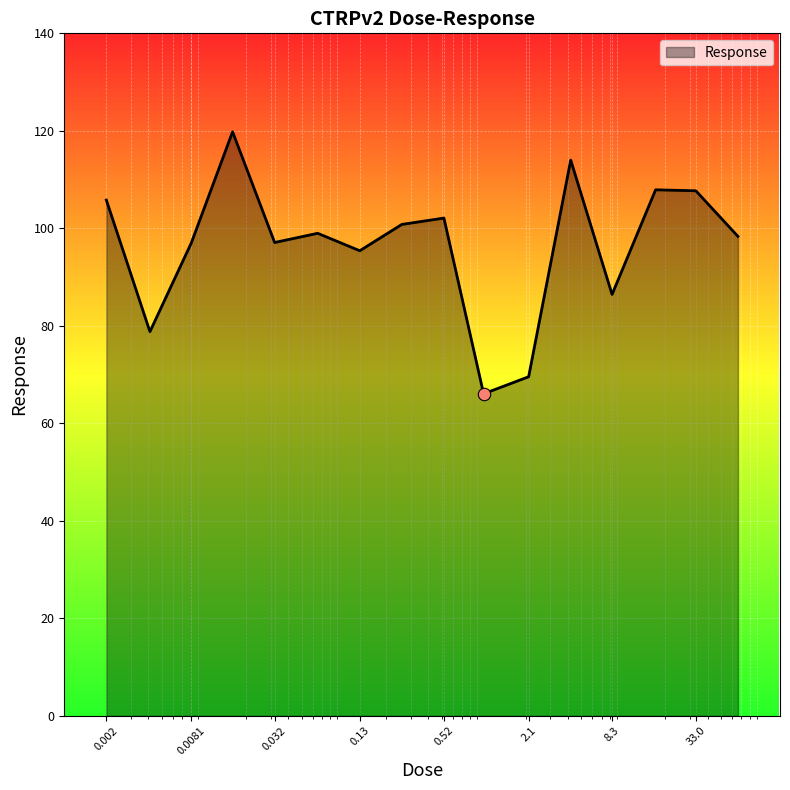

What is the greatest value displayed?

119.8